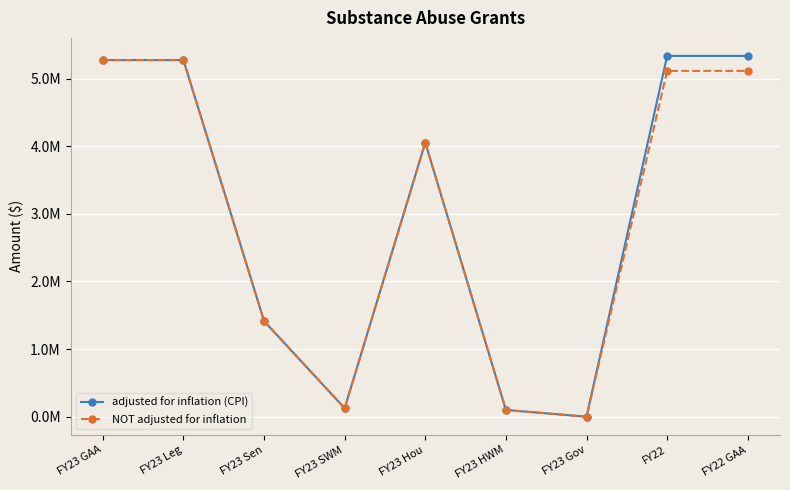

Which series has the largest total across all categories?

adjusted for inflation (CPI)